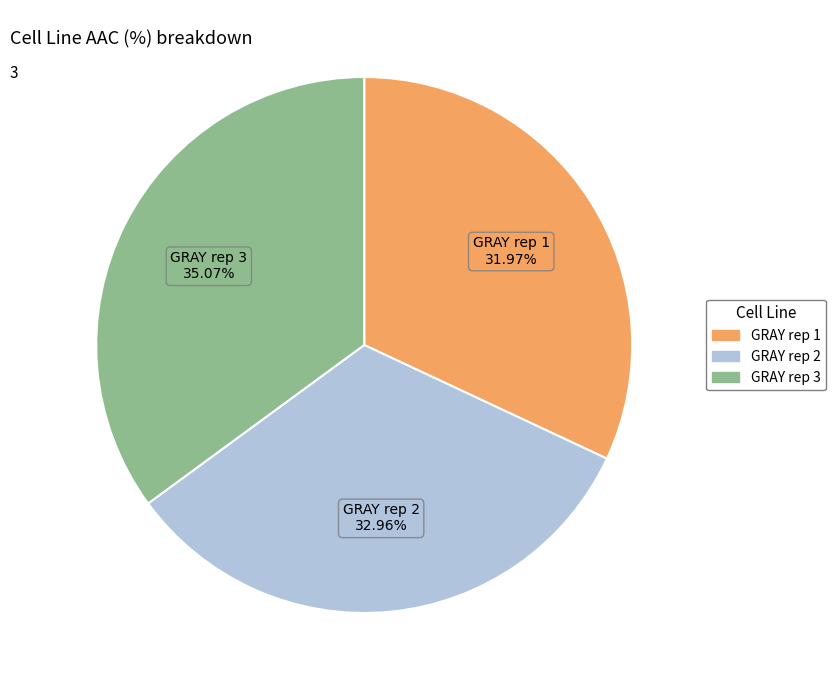

To the nearest percent, what is the average slice percentage?

33%